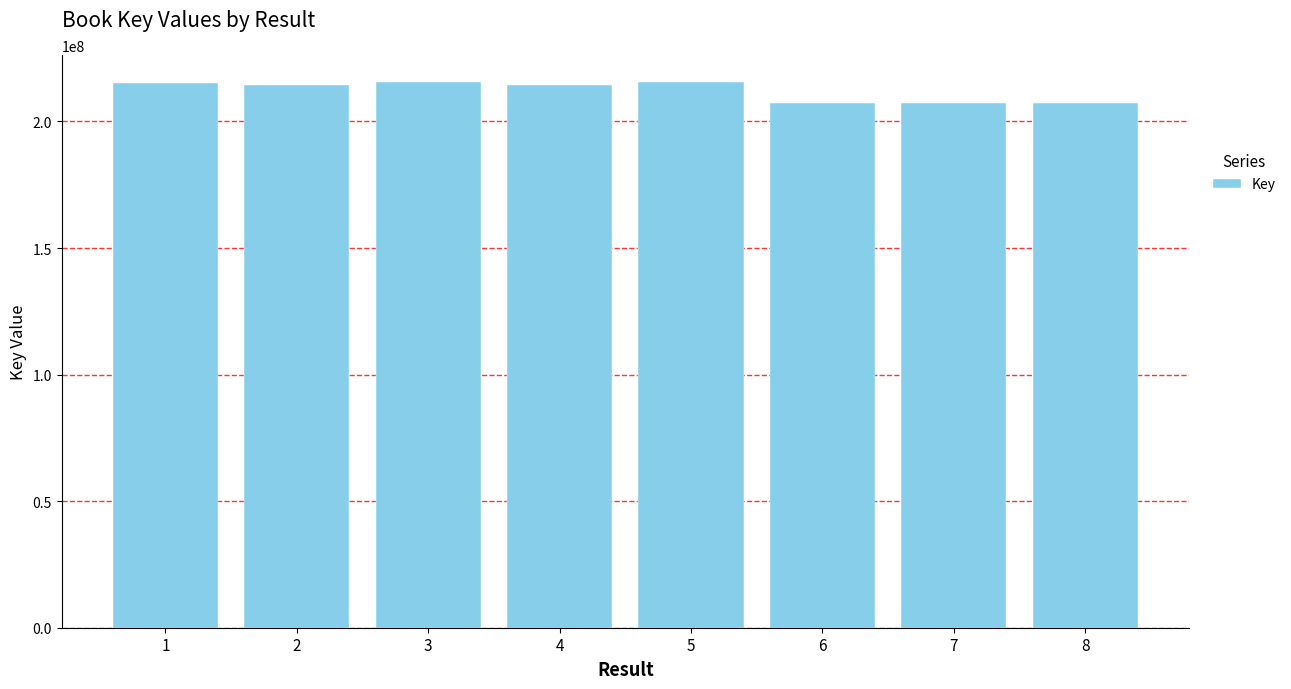

Where does the data first go above 214484304?

1